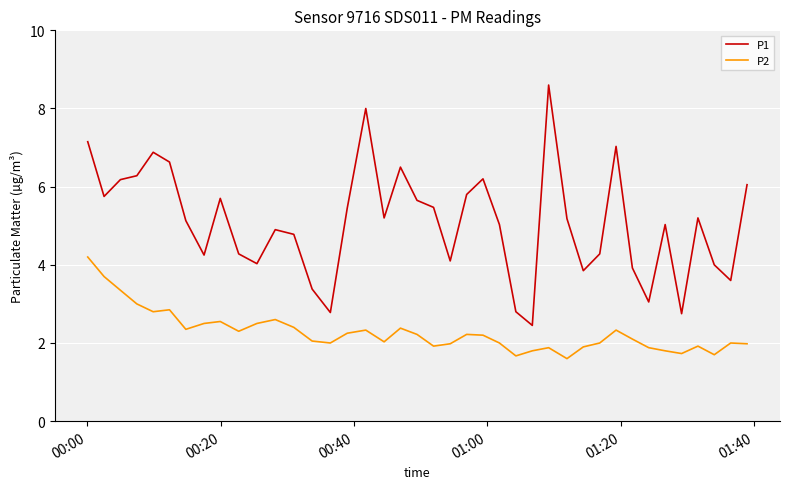

True or false: P2 and P1 intersect in this chart.

False